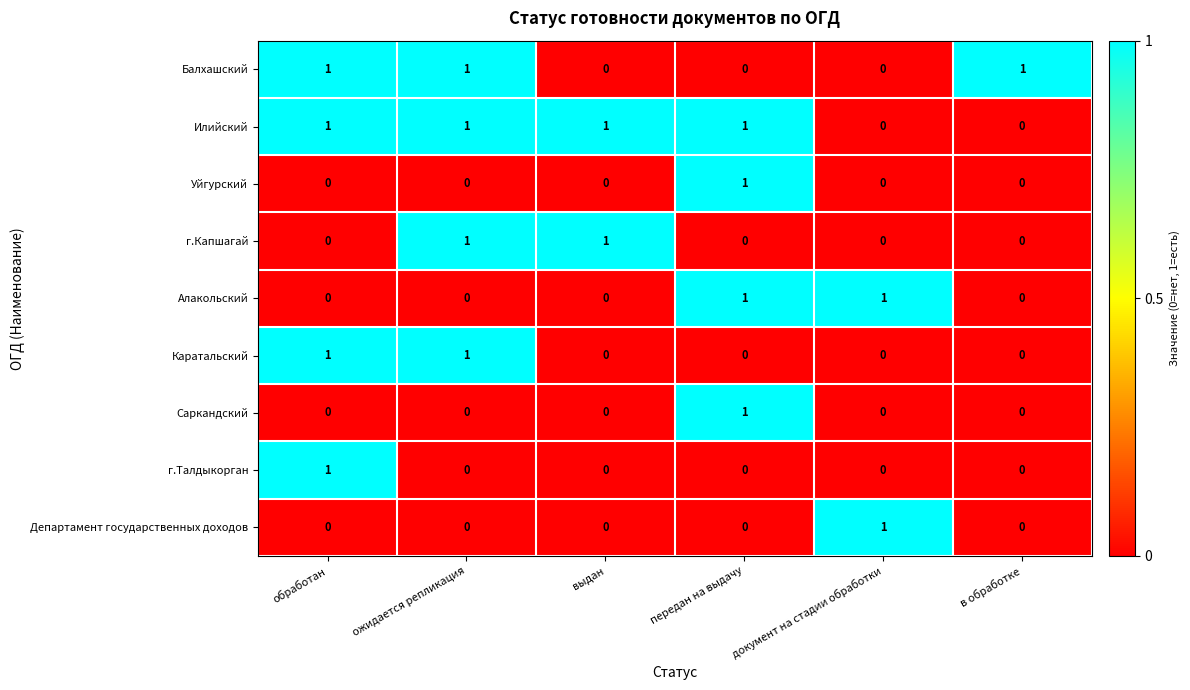

The value of Балхашский at обработан is 1. True or false?

True